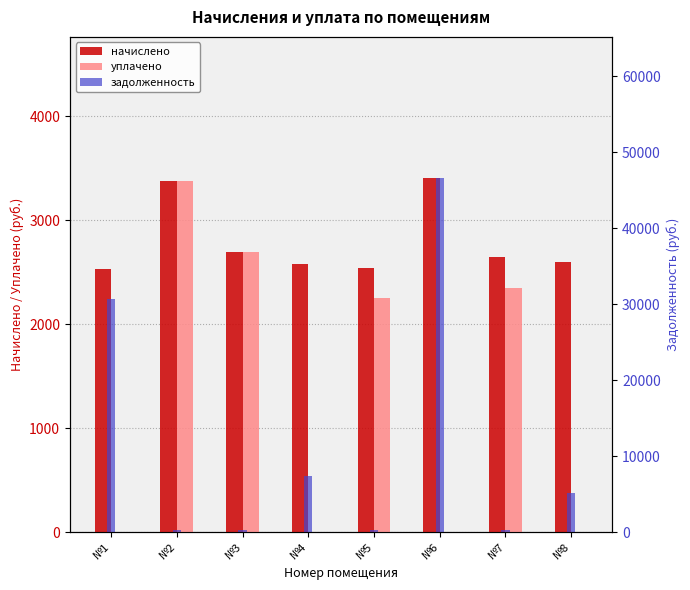

What is the difference between the highest and lowest values at №8?

5198.8